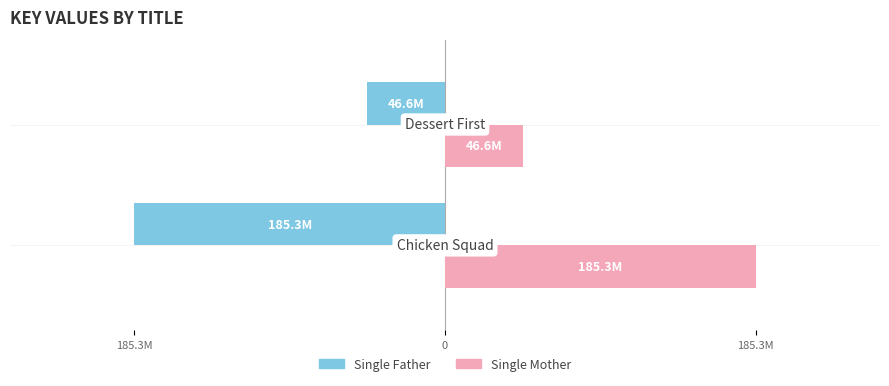

Reading right to left, transcribe all the data shown in this chart.

Single Father: -46.6	-185.3
Single Mother: 46.6	185.3